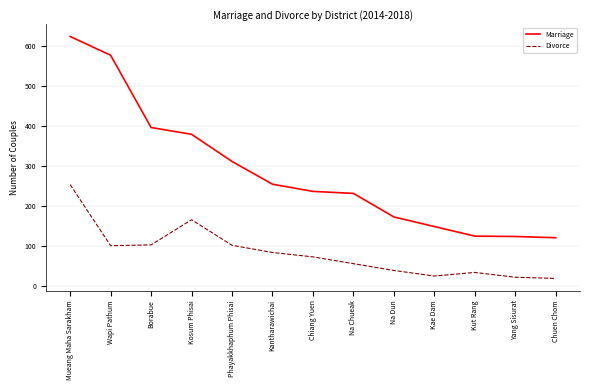

Which series changed the most between Wapi Pathum and Chuen Chom?

Marriage